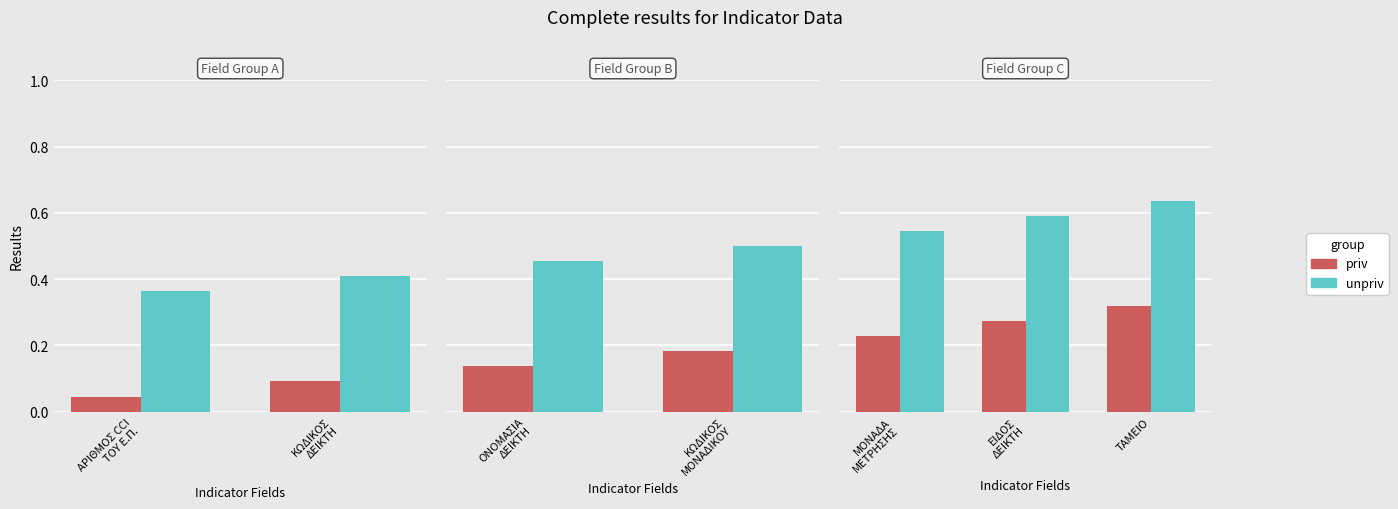

What position from the left is ΕΙΔΟΣ ΔΕΙΚΤΗ?

2